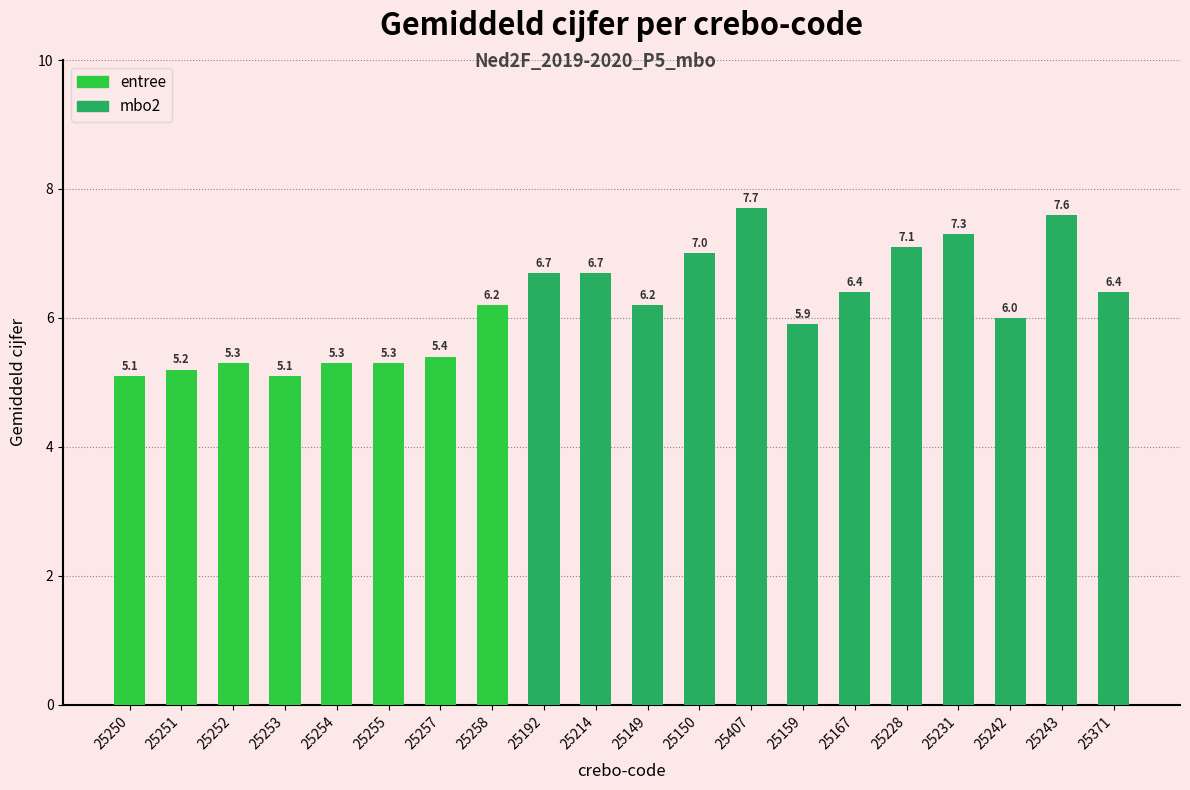

What is the maximum value shown in the chart?

7.7